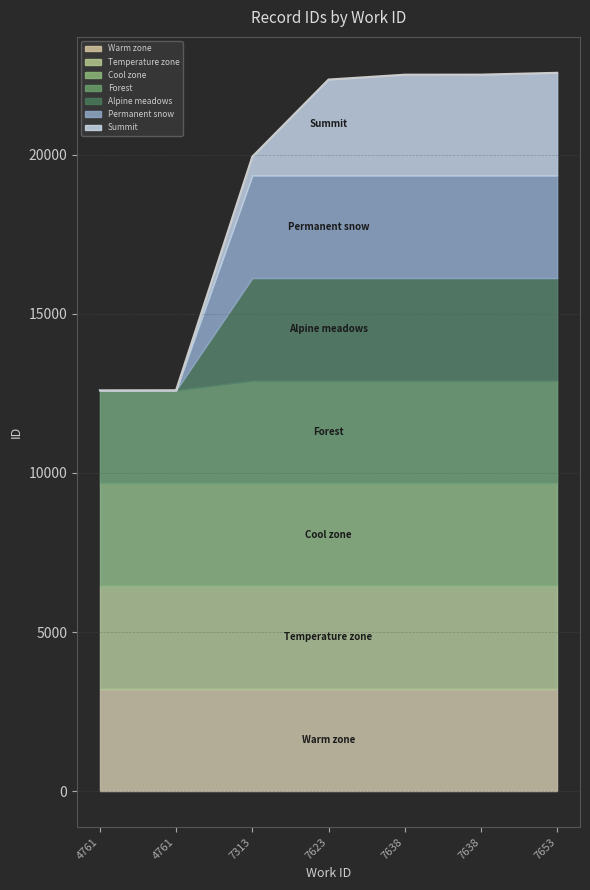

What is the minimum value shown in the chart?

12593